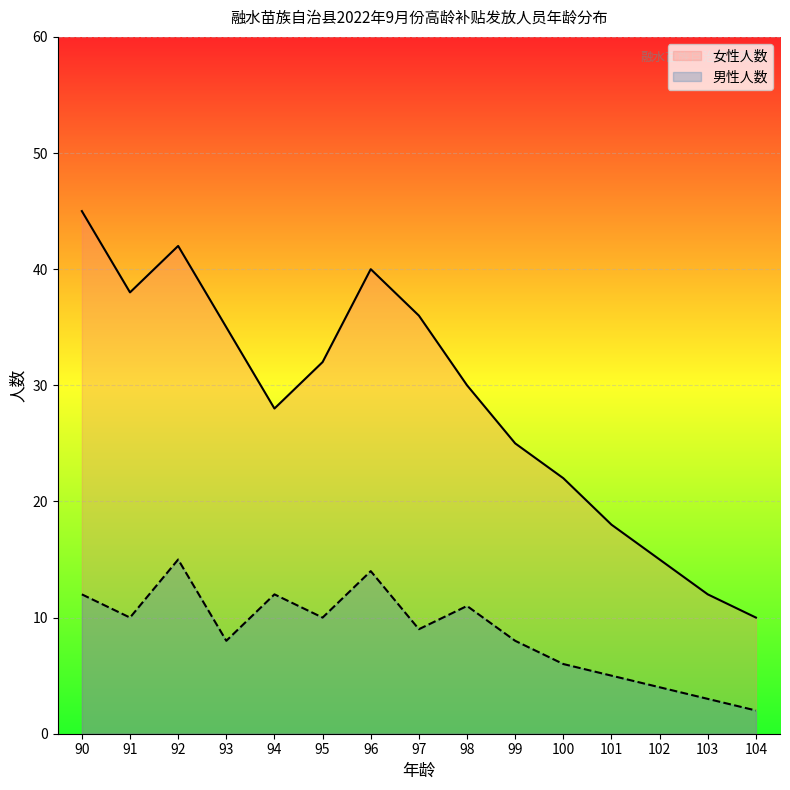

How many data points in 女性人数 are above 30?

7